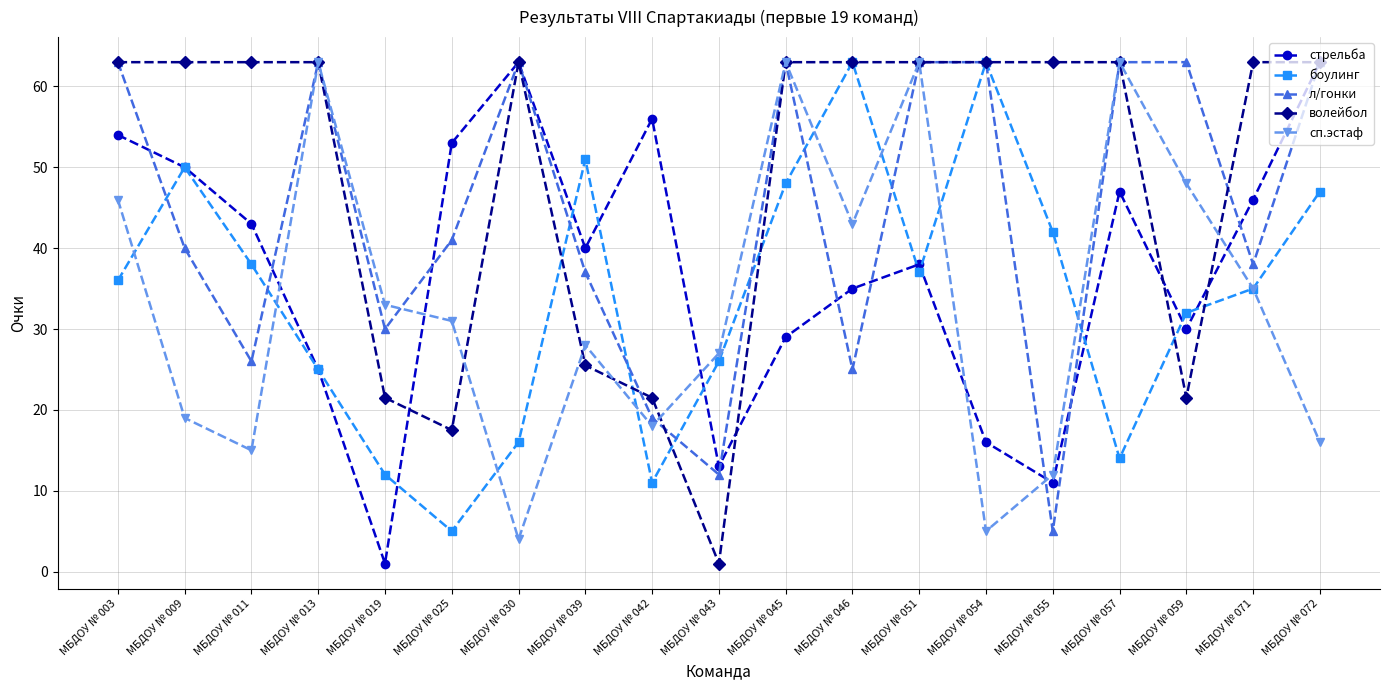

At how many categories does at least one series exceed 22?

19